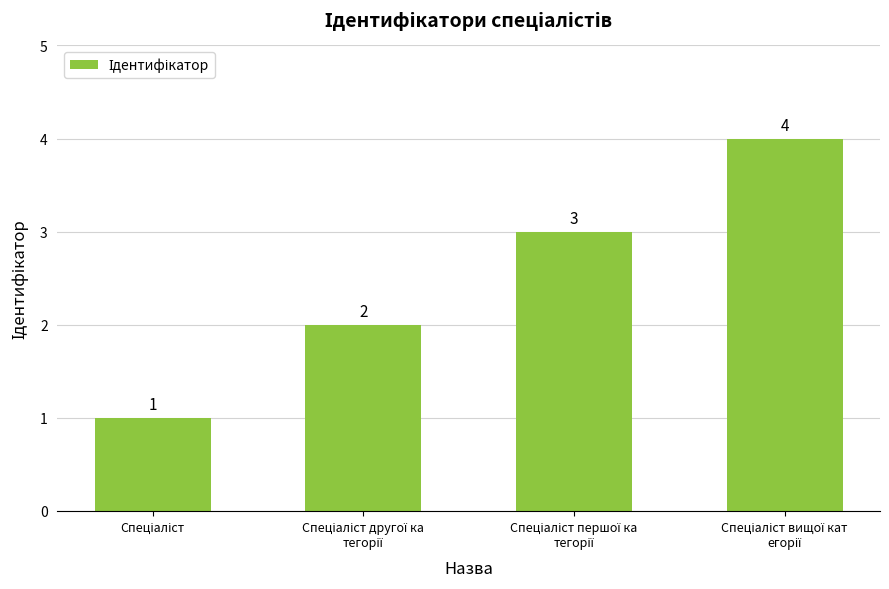

How many bars are there in total?

4